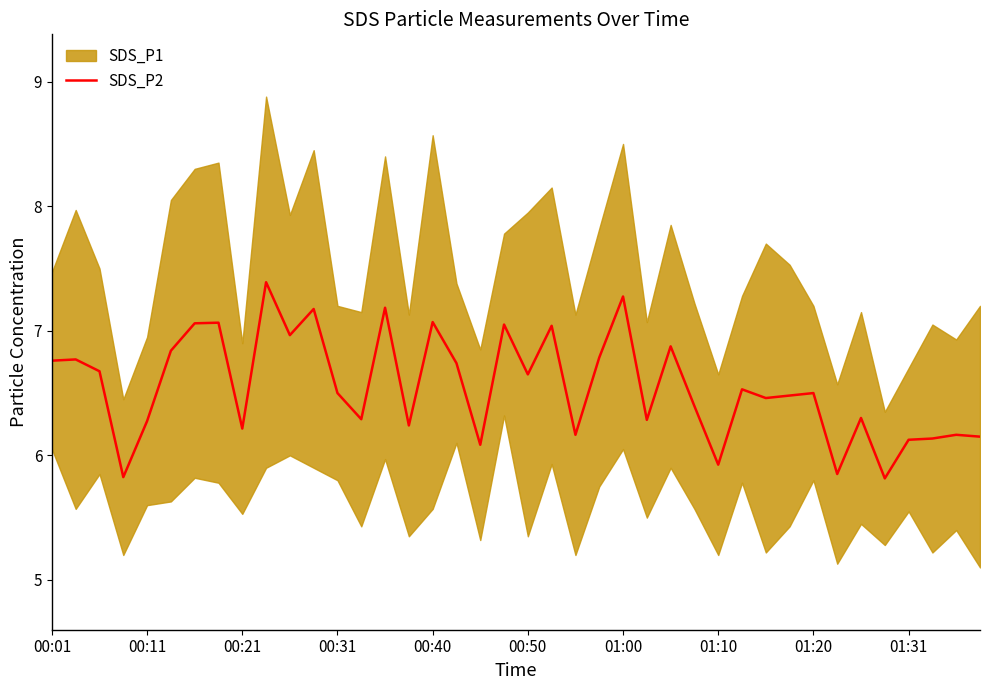

The value of SDS_P2 at 00:50 is 11.3. True or false?

False